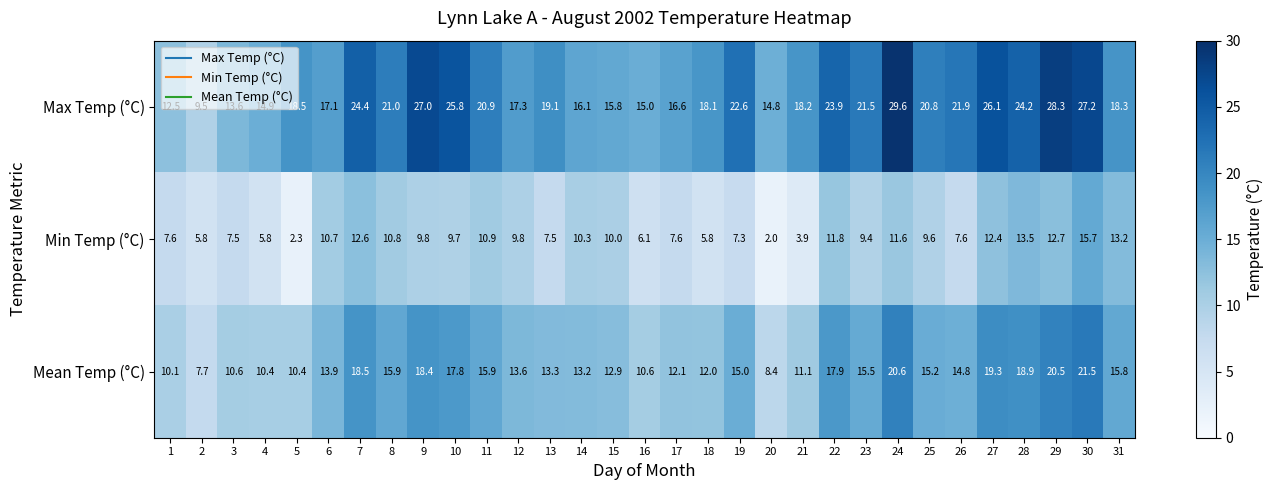

The value of Min Temp (°C) at 25 is 9.6. True or false?

True